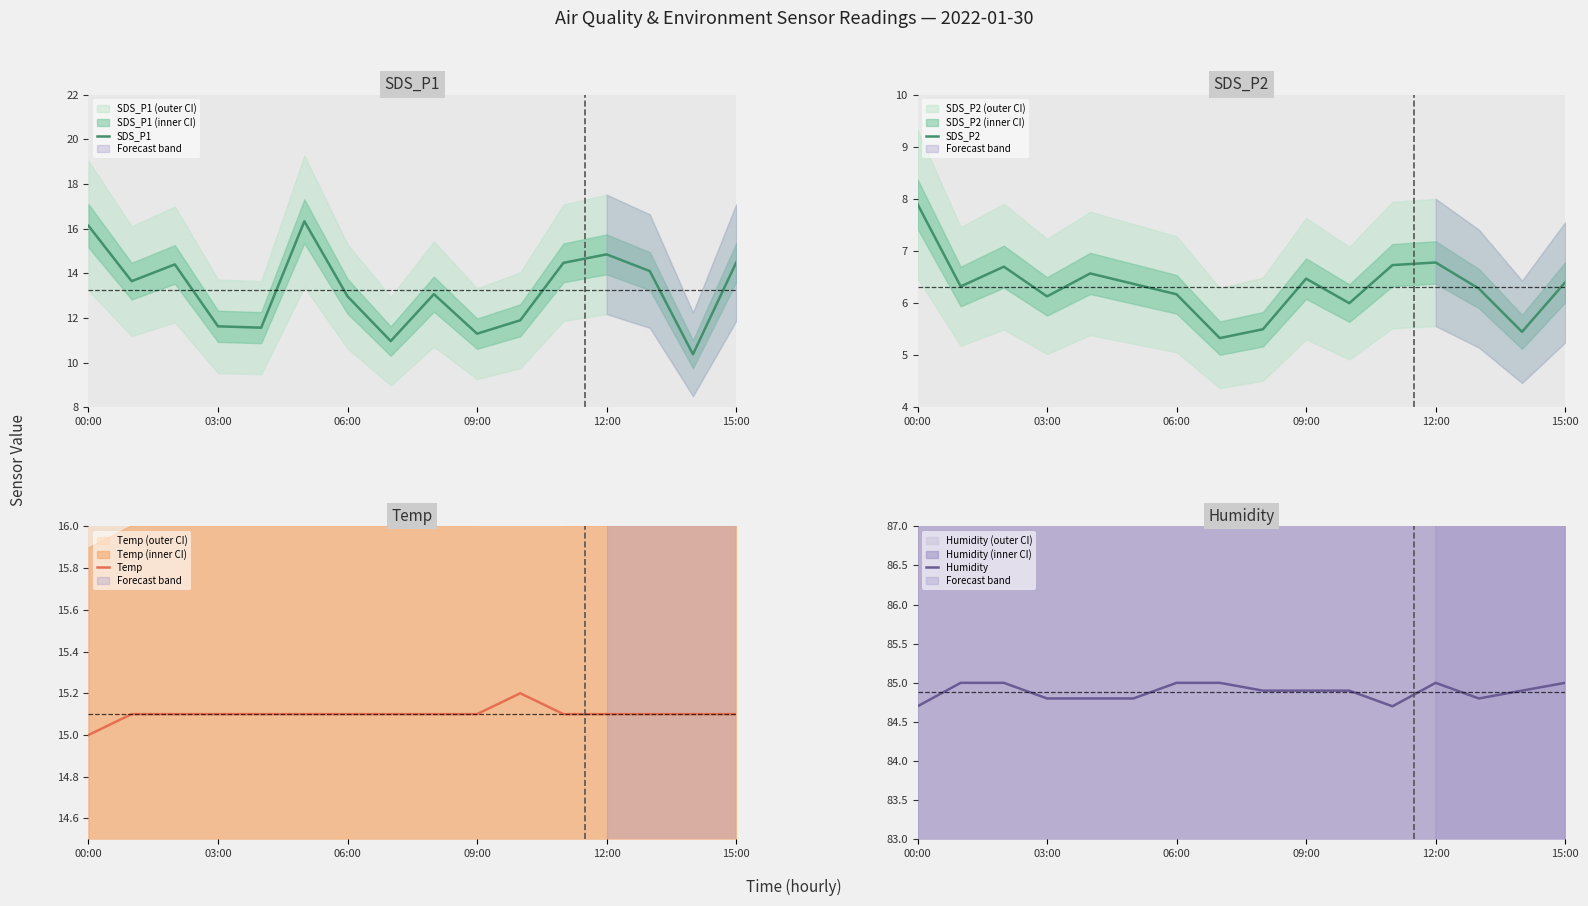

Is the value of Temp at 14 greater than the value of Humidity at 14?

No